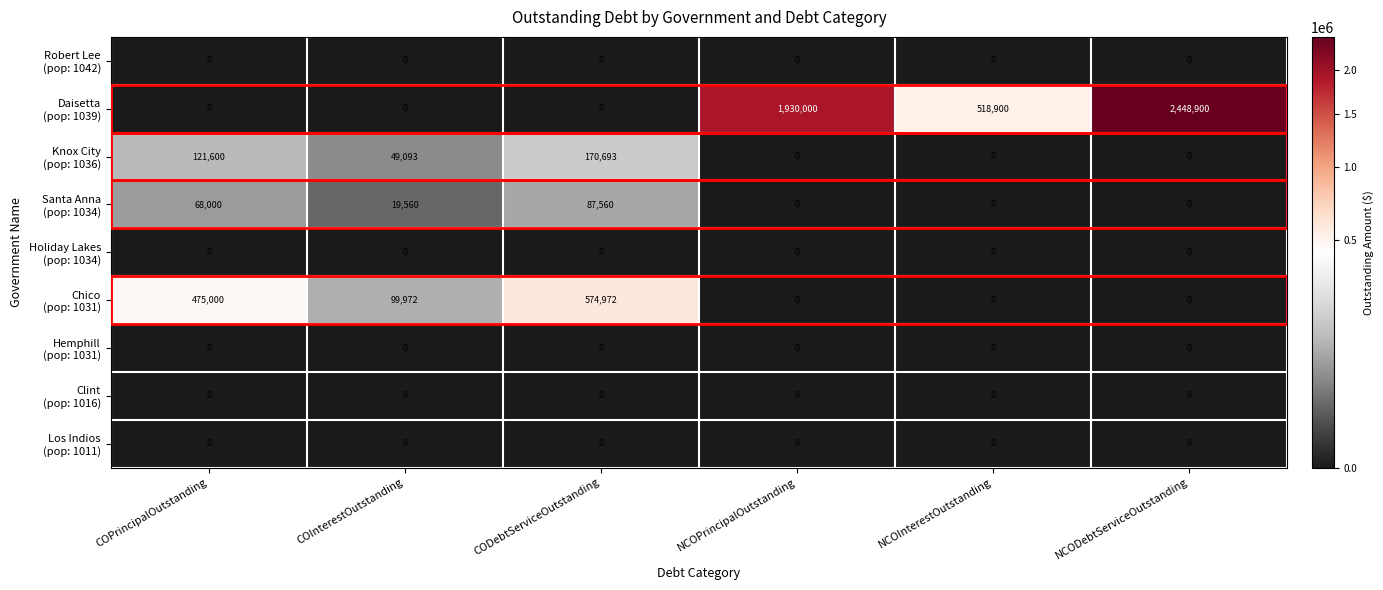

What is the total value across all series at CODebtServiceOutstanding?

833225